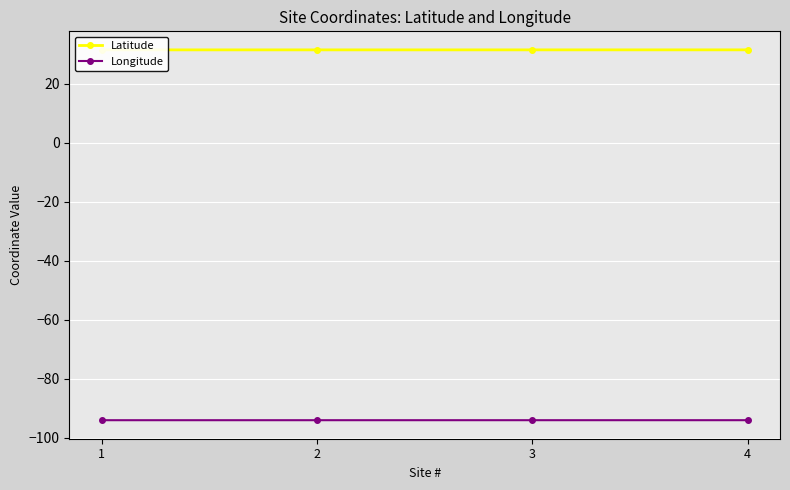

True or false: Longitude and Latitude cross at least once.

False